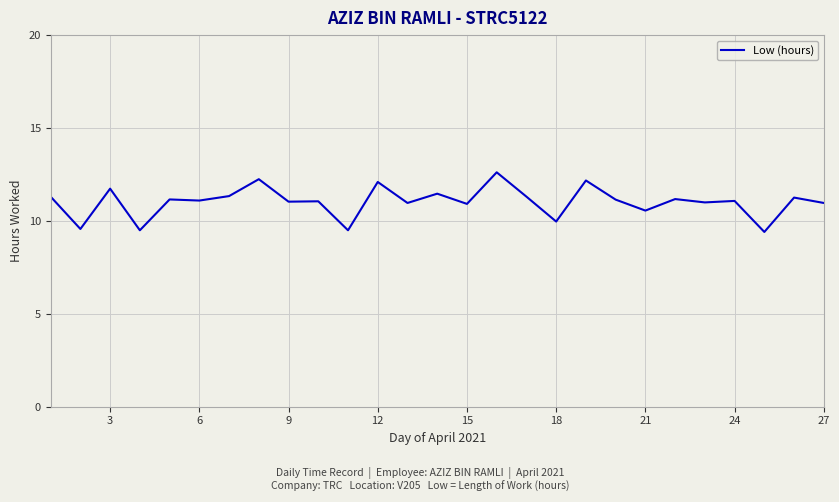

What is the minimum value shown in the chart?

9.4